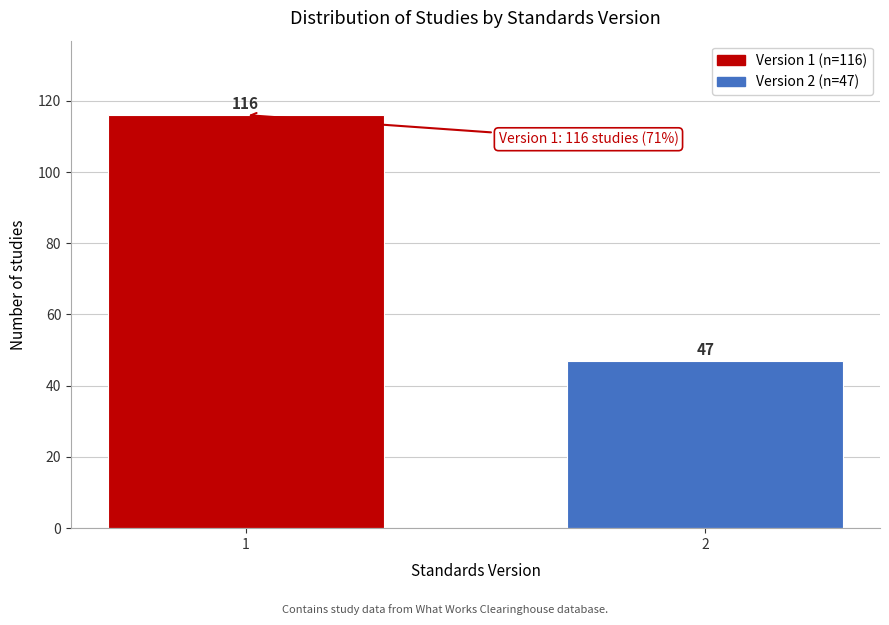

Reading right to left, transcribe all the data shown in this chart.

2=47	1=116